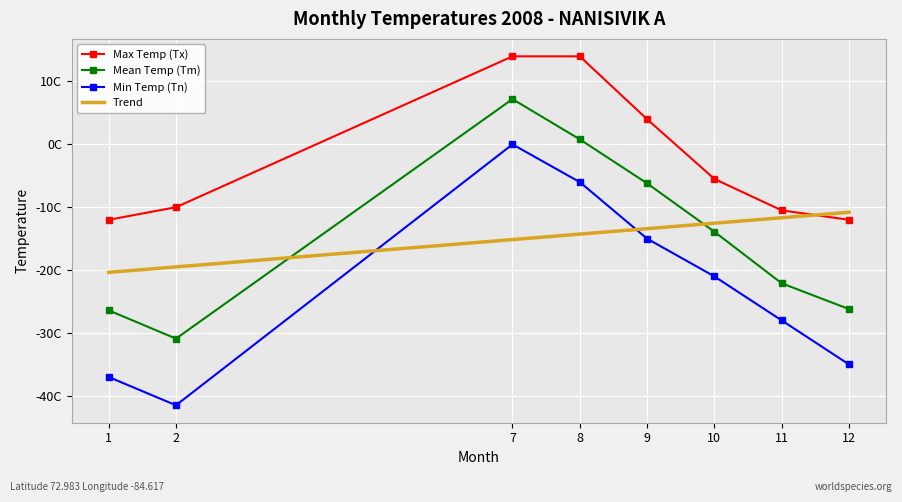

Reading left to right, extract all data points from this chart.

Max Temp (Tx): -12.0	-10.0	14.0	14.0	4.0	-5.5	-10.5	-12.0
Mean Temp (Tm): -26.4	-30.9	7.2	0.8	-6.2	-13.9	-22.1	-26.2
Min Temp (Tn): -37.0	-41.5	0.0	-6.0	-15.0	-21.0	-28.0	-35.0
Trend: -20.4	-19.5	-15.1	-14.3	-13.4	-12.5	-11.7	-10.8